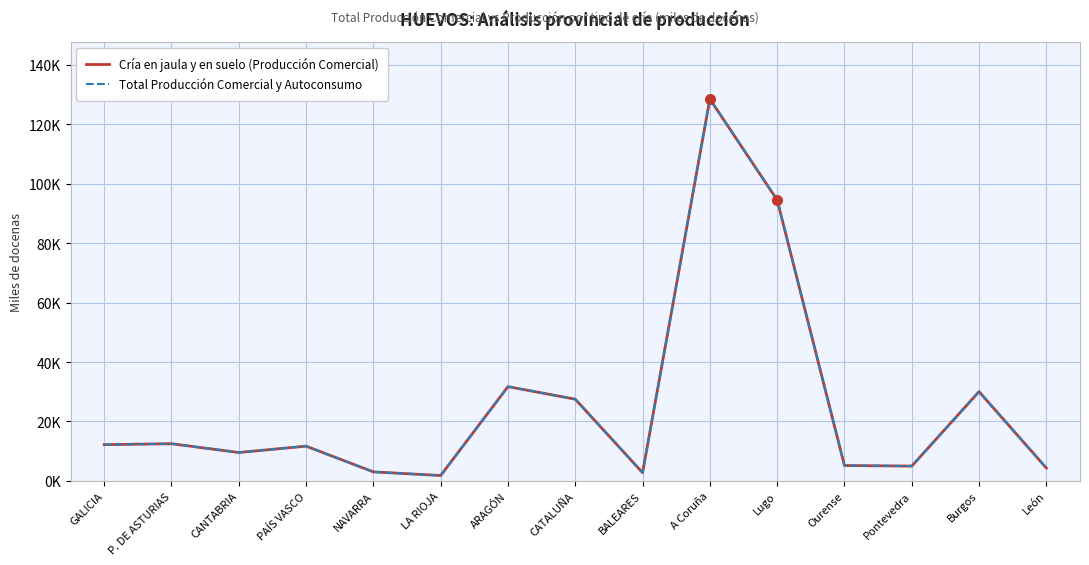

Does the chart display data point markers on the line(s)?

No